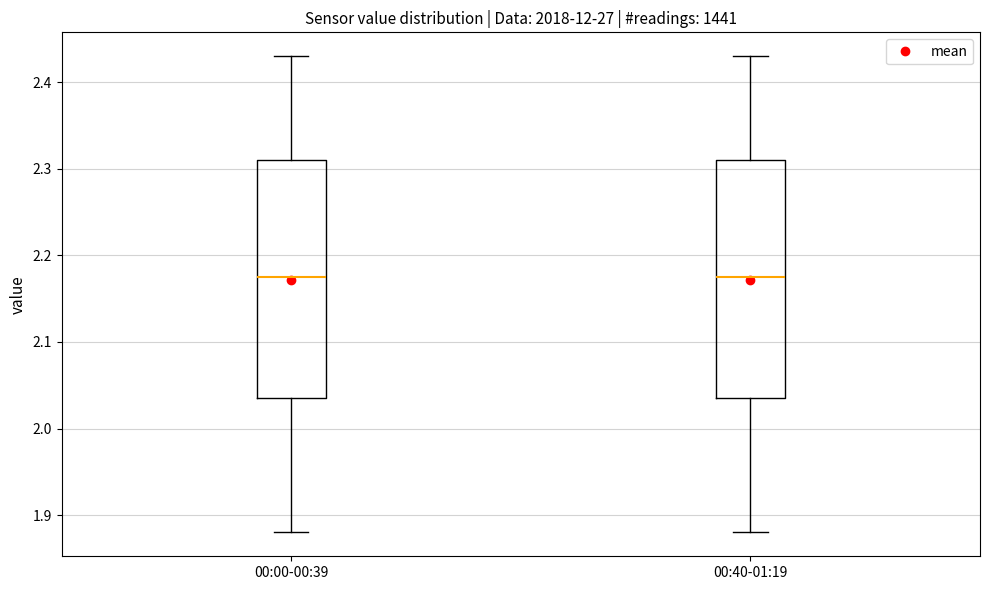

Reading left to right, transcribe this box plot: for each box, give where its median line is, the range the box spans, and where its two whiskers end, as read against the y-axis. The values are not printed on the chart, so give them approximately, as read against the axis.

00:00-00:39: median 2.18, box 2.04 to 2.31, whiskers 1.88 to 2.43
00:40-01:19: median 2.18, box 2.04 to 2.31, whiskers 1.88 to 2.43